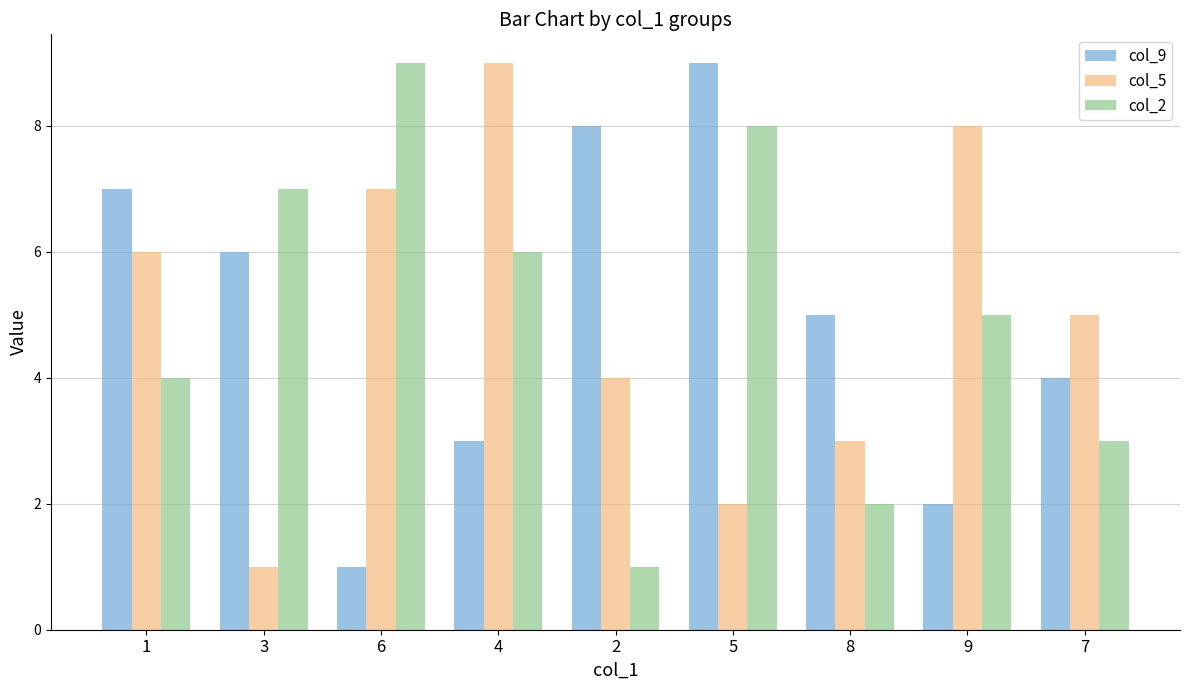

Is the value of col_9 at 5 greater than the value of col_5 at 1?

Yes